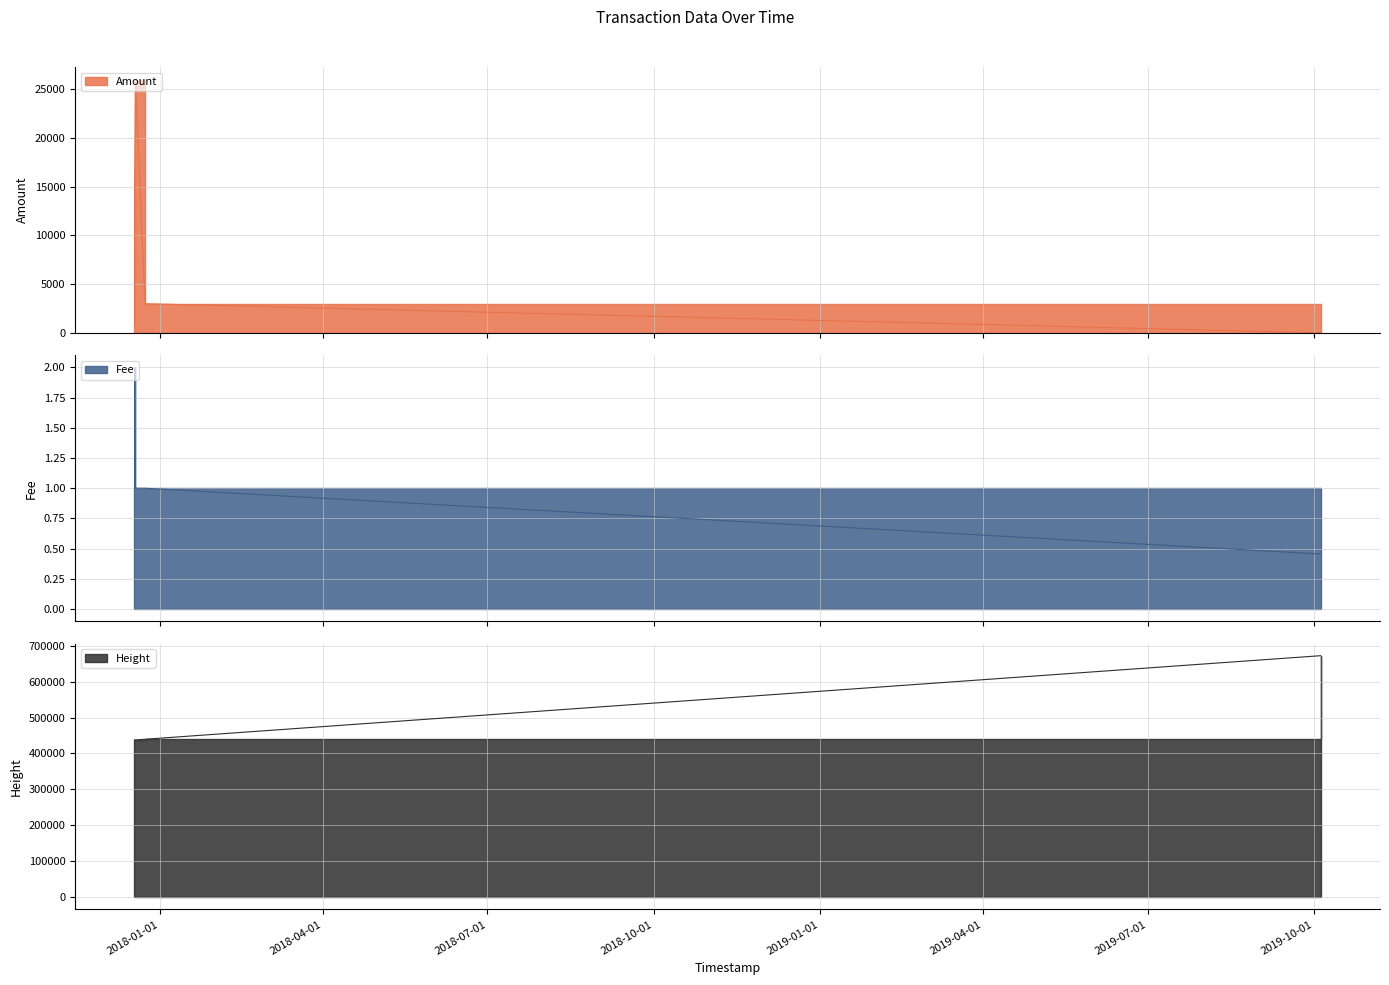

Reading left to right, what are all the values shown in this chart?

Amount: 1000.0	10000.0	15000.0	25999.0	3000.0	0.0
Fee: 1.0	1.0	2.0	1.0	1.0	0.5
Height: 437471.0	437485.0	437493.0	437675.0	439575.0	671802.0